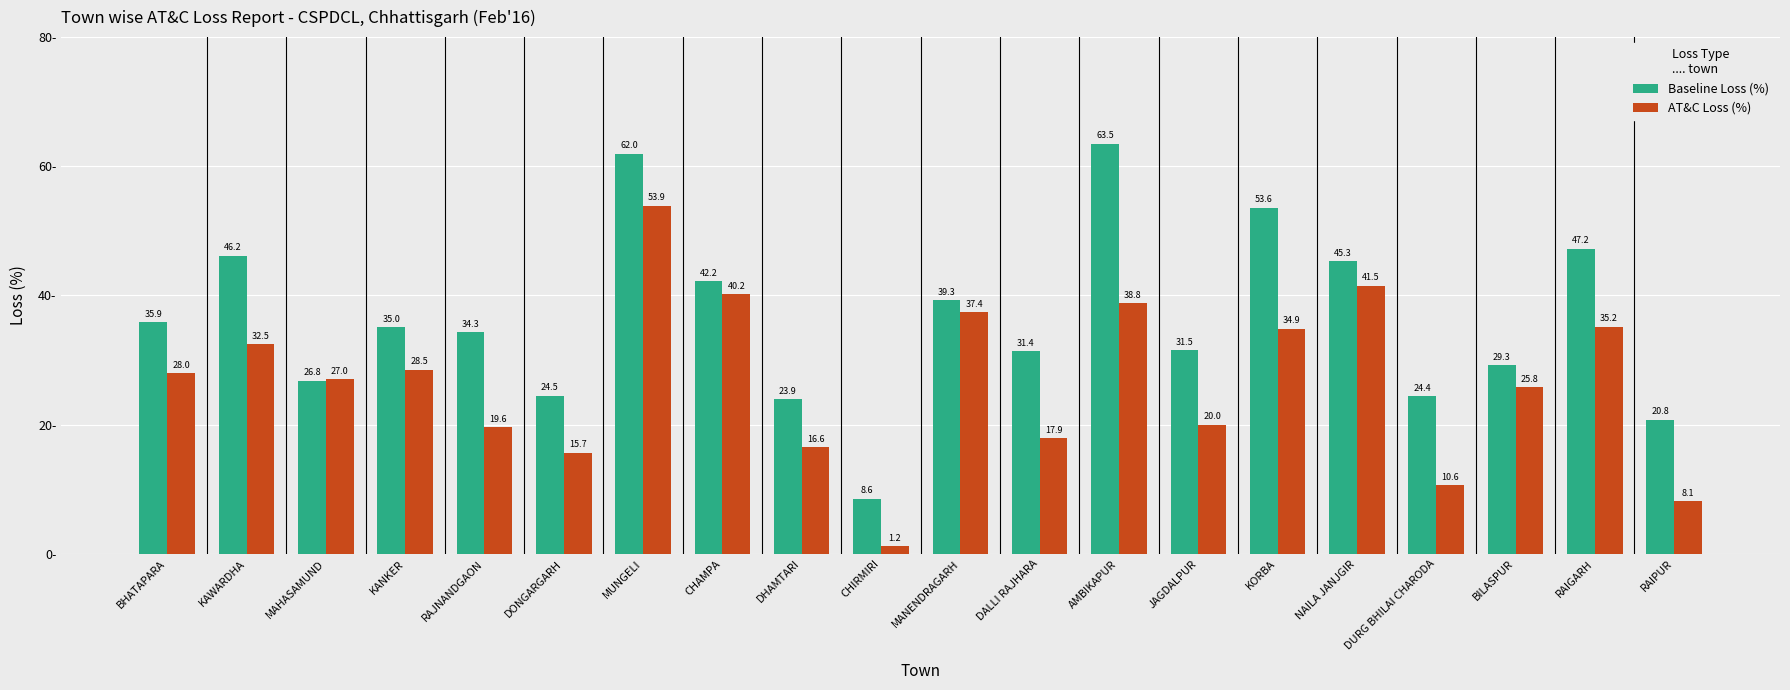

What is the maximum value shown in the chart?

63.5